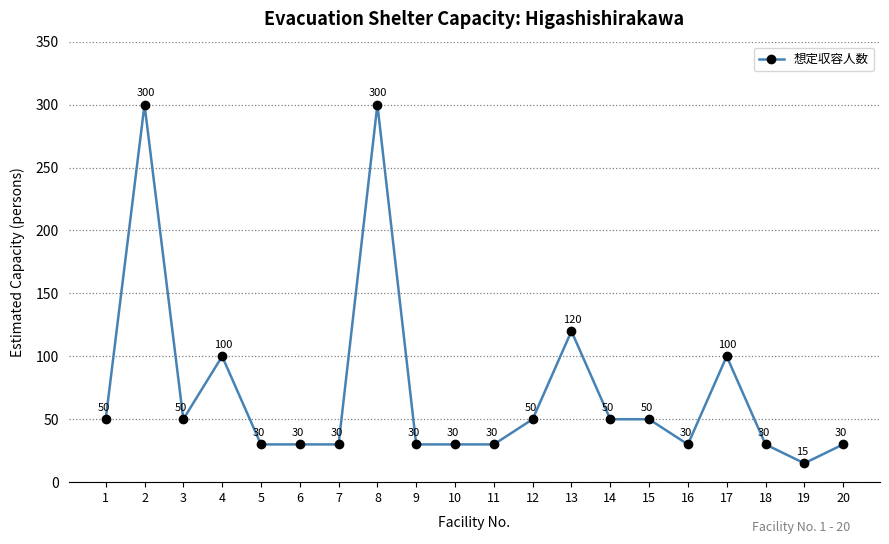

Is it true that the value at 13 is 183?

False